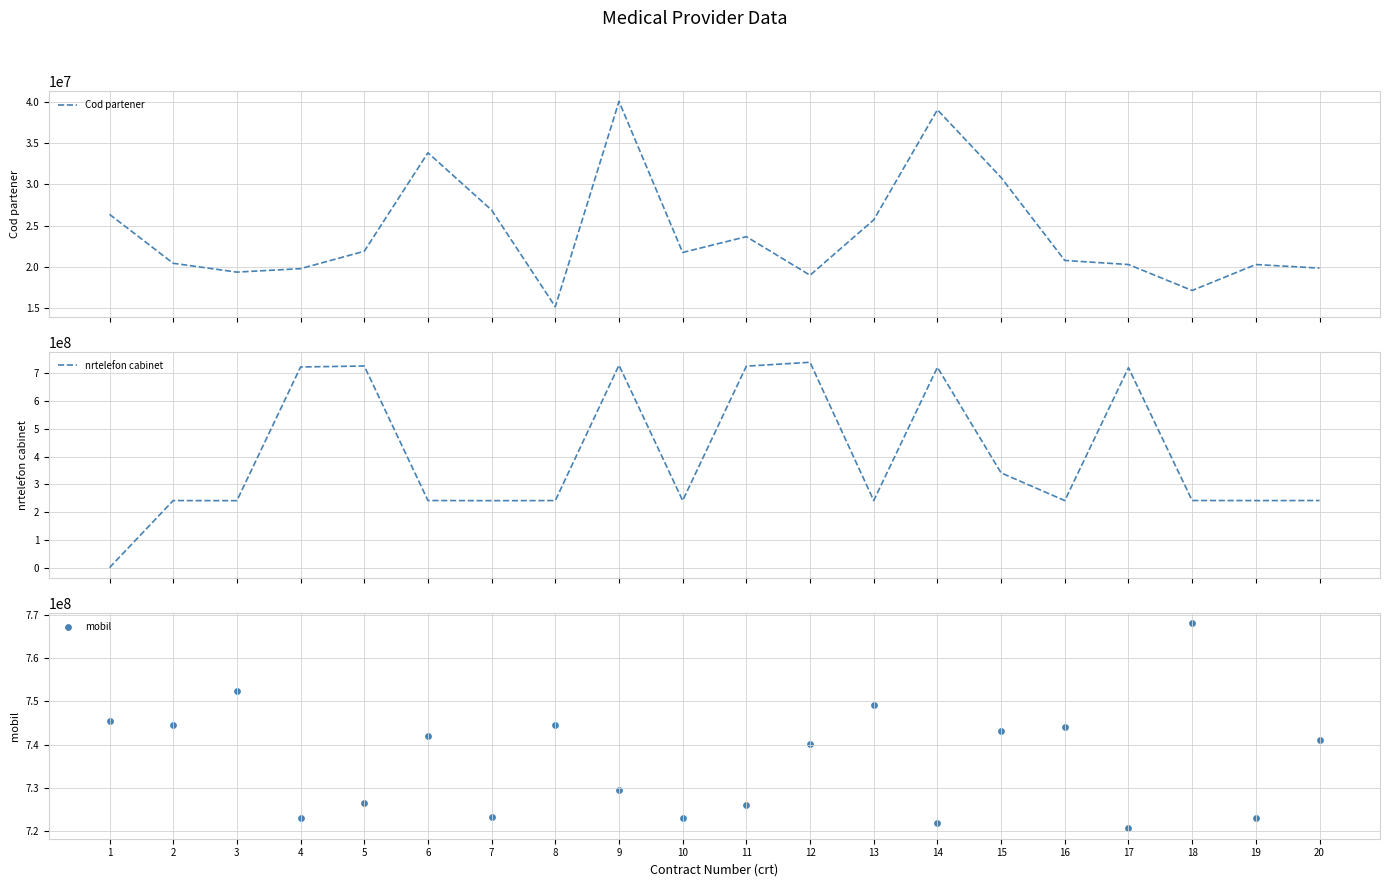

Is the value of Cod partener at 6 greater than the value of mobil at 5?

No